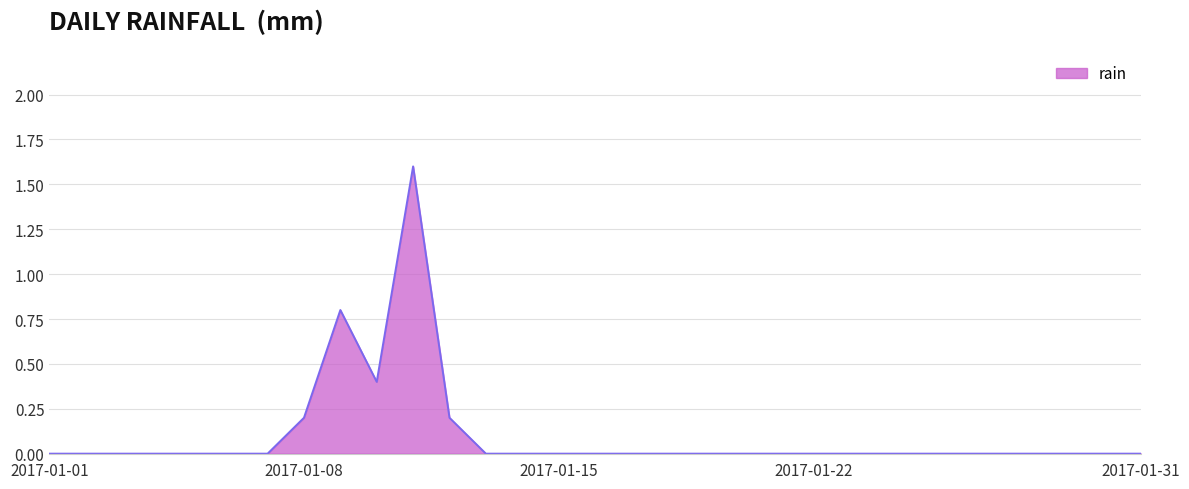

What is the difference between the maximum and minimum values?

1.6